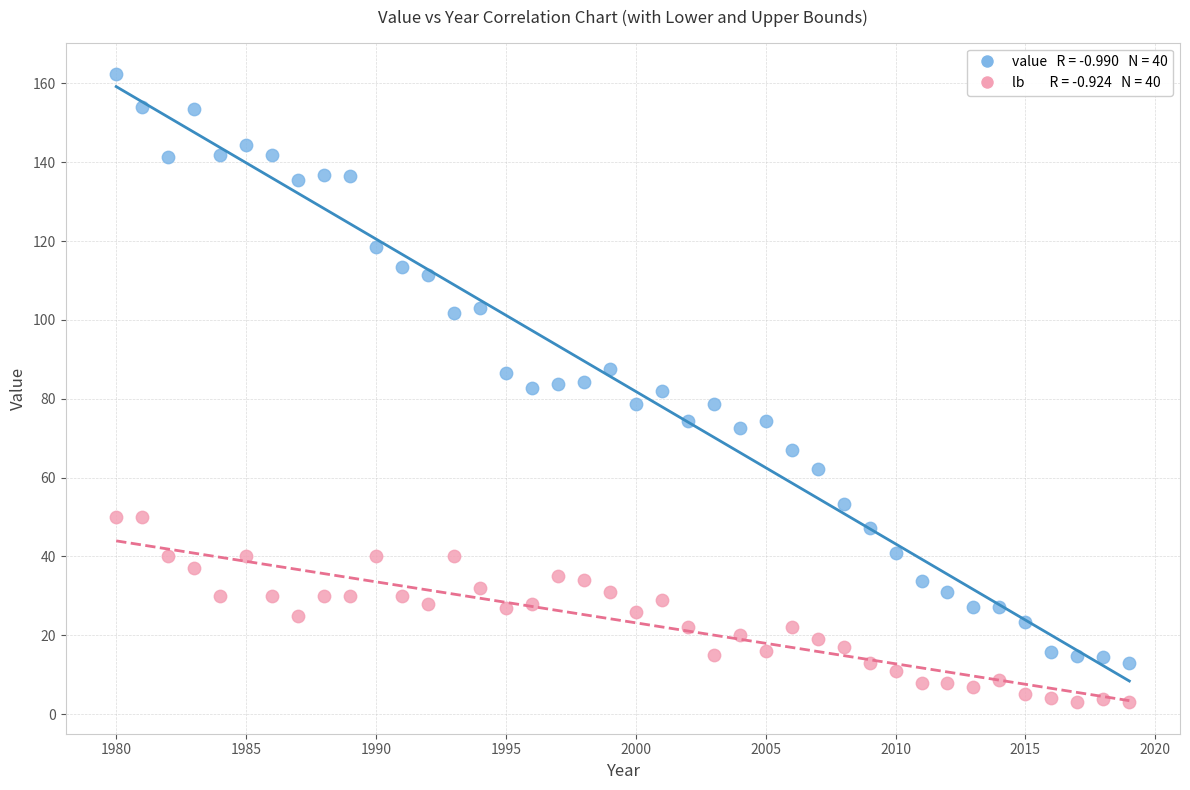

Across all data points, what is the range of Y values (max minus min)?

159.4